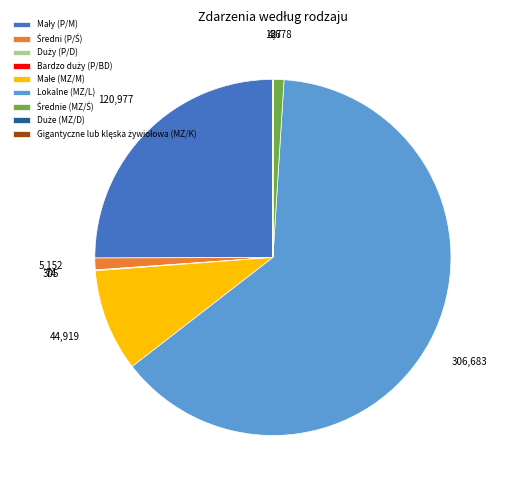

Is there a majority slice in this chart?

Yes